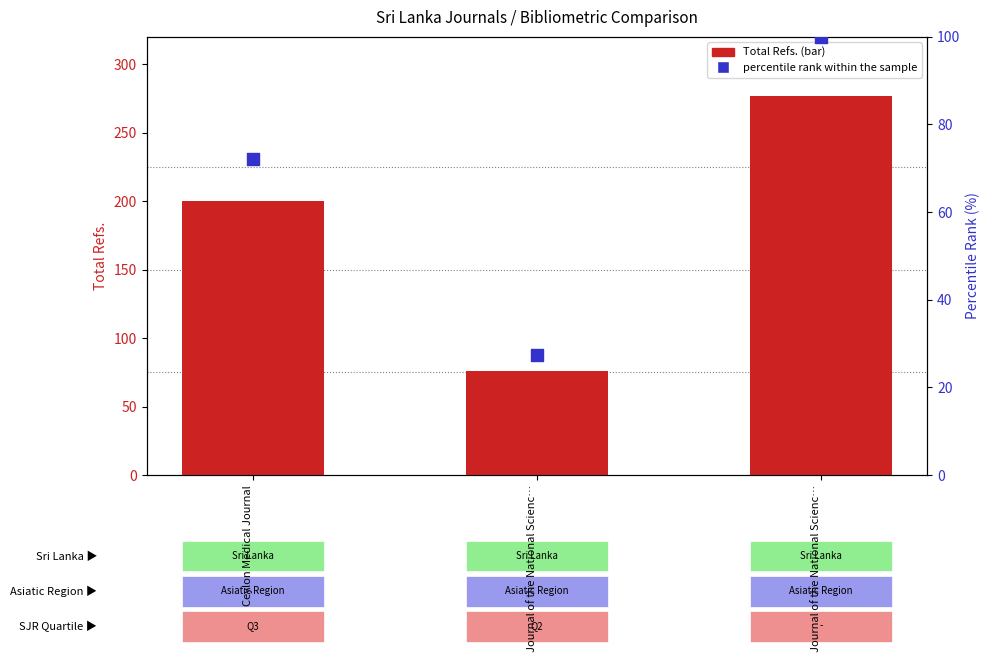

Which series reaches the minimum Y coordinate?

percentile rank within the sample